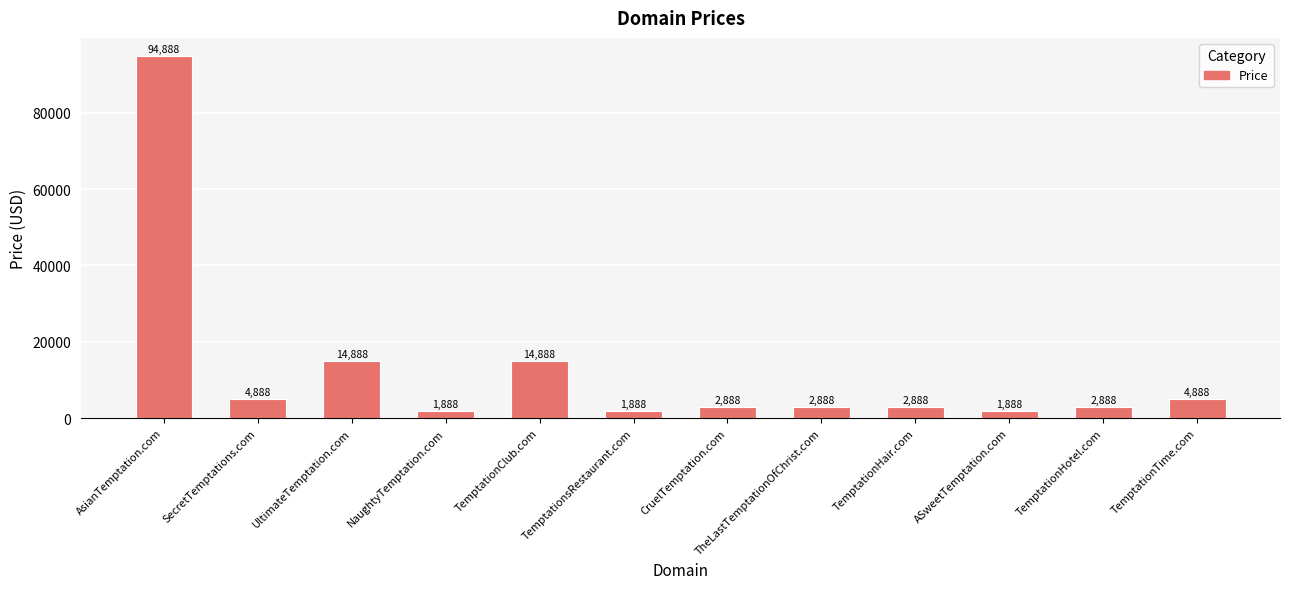

How many values are below 2888?

3